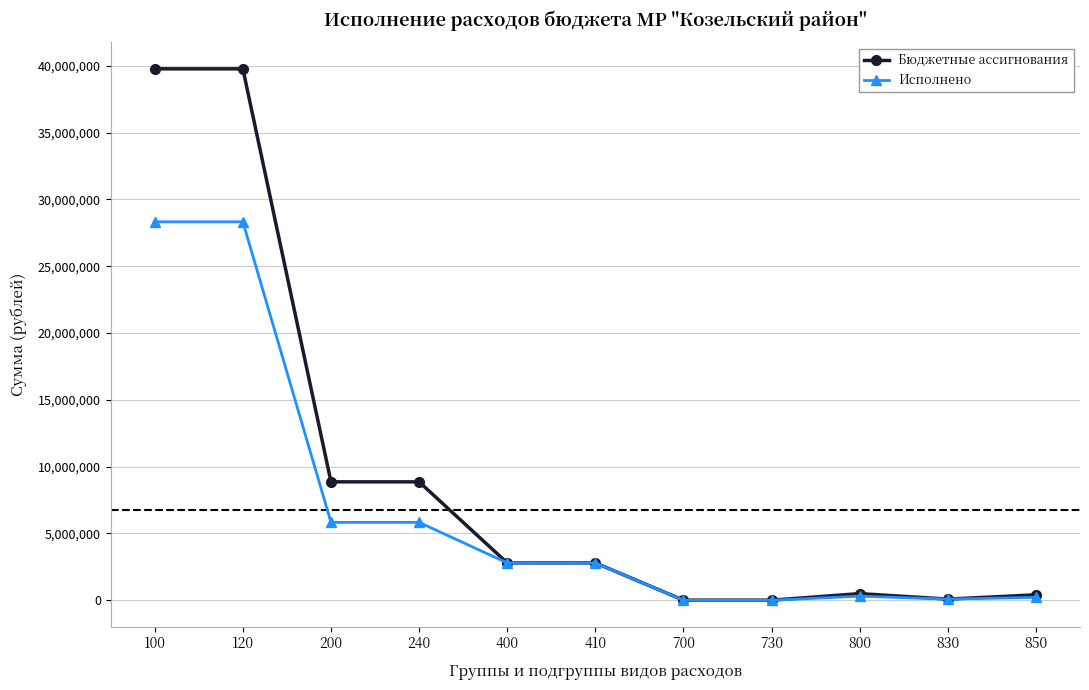

What is the maximum value shown in the chart?

39769266.0